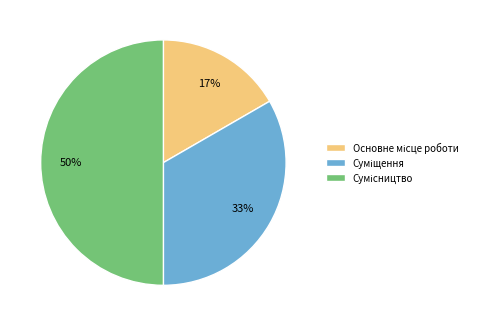

To the nearest percent, what is the average slice percentage?

33%